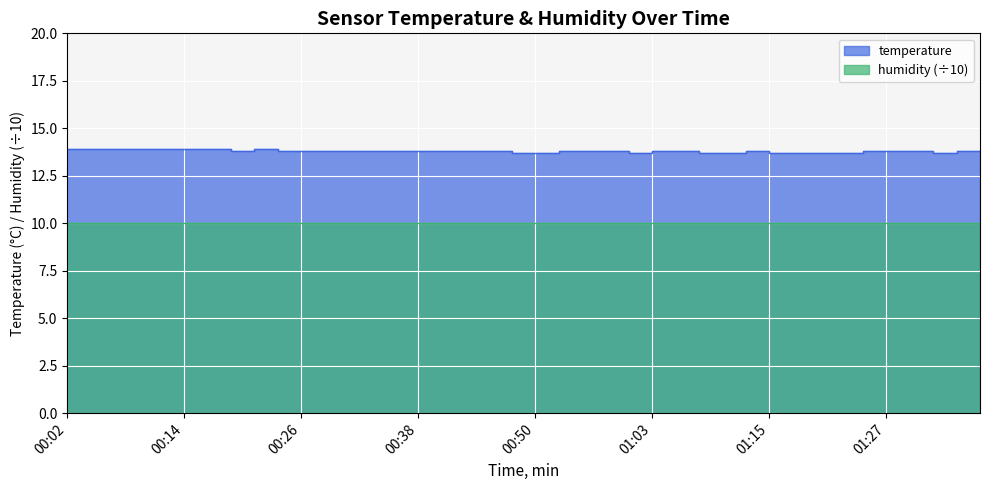

List the labels in order of value, smallest first.

00:50, 00:53, 01:03, 01:10, 01:12, 01:17, 01:20, 01:22, 01:25, 01:34, 00:21, 00:26, 00:29, 00:31, 00:33, 00:36, 00:38, 00:41, 00:43, 00:46, 00:48, 00:55, 00:58, 01:00, 01:05, 01:07, 01:15, 01:27, 01:29, 01:32, 01:37, 00:02, 00:04, 00:07, 00:09, 00:12, 00:14, 00:16, 00:19, 00:24